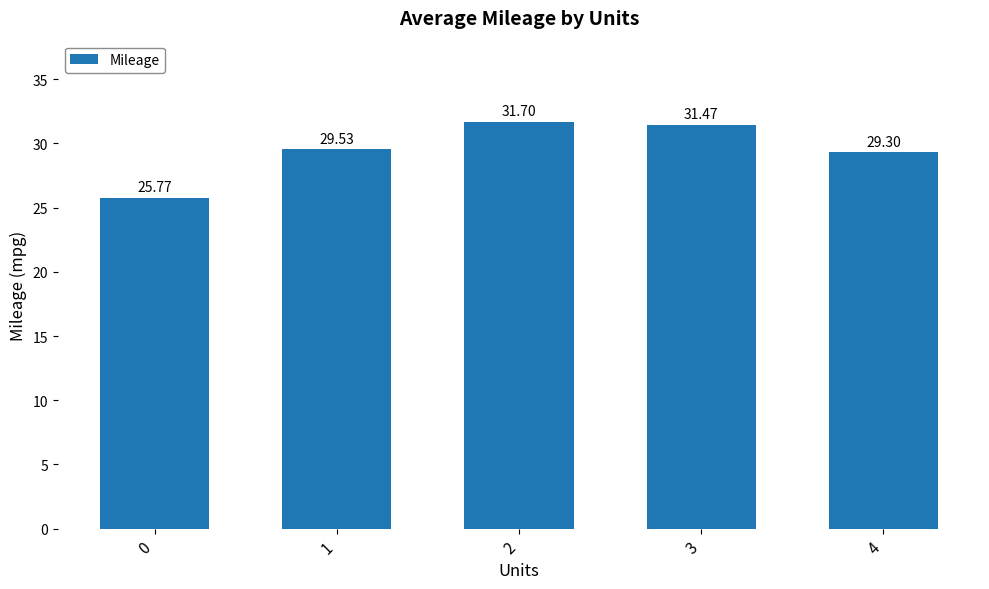

Reading left to right, what are all the values shown in this chart?

25.8	29.5	31.7	31.5	29.3